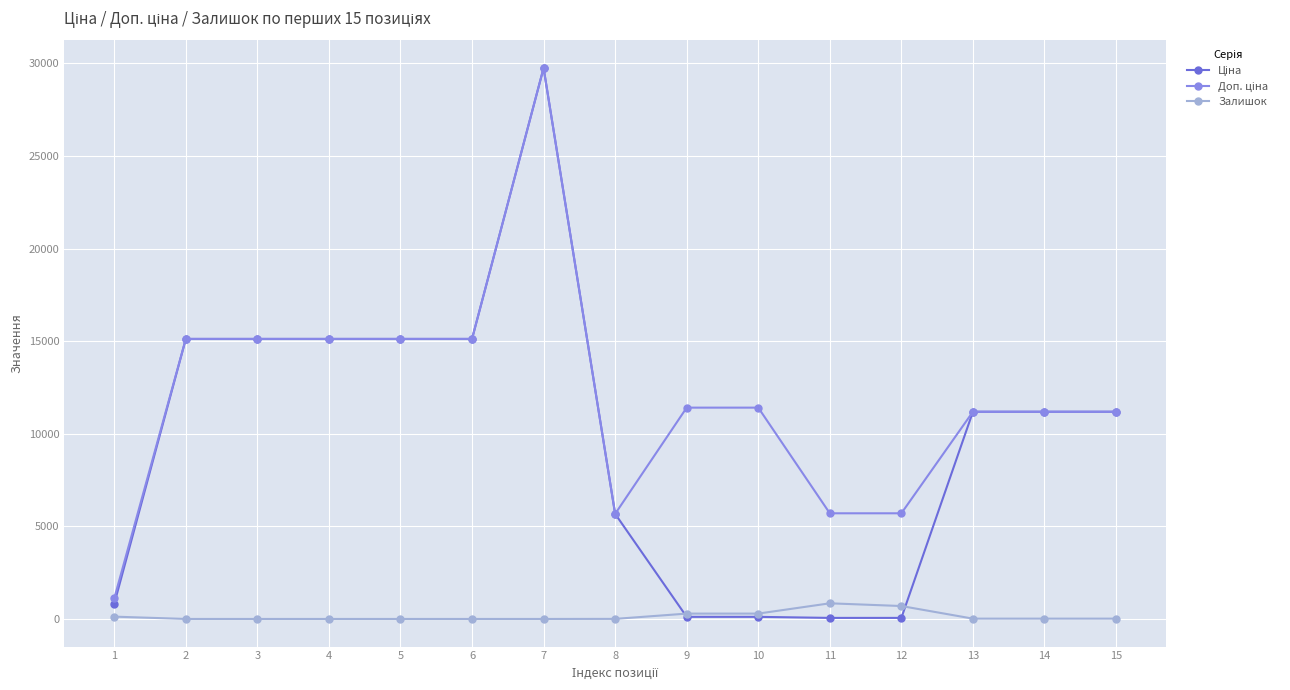

What is the total value across all series at 7?

59494.5